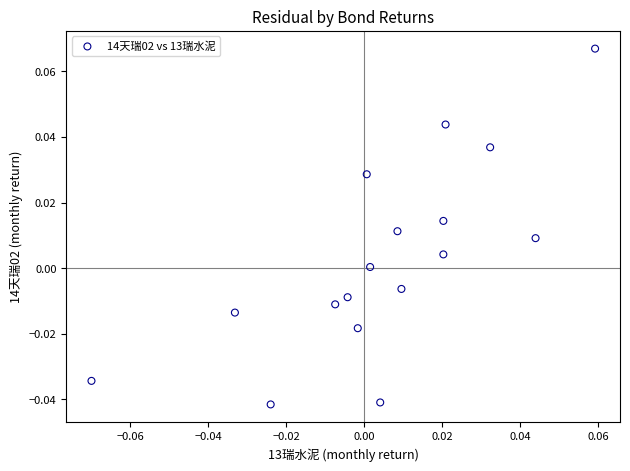

Count the number of points in this scatter plot.

17